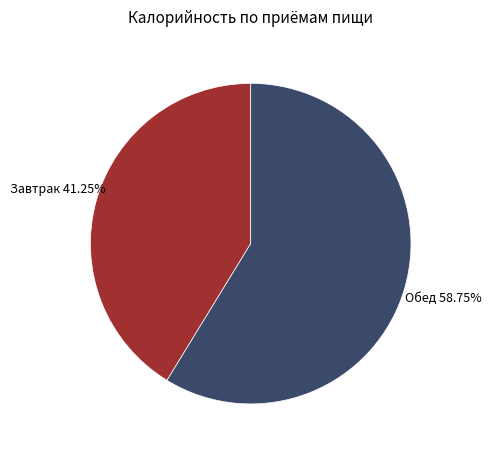

Is there any slice that represents more than half of the pie?

Yes